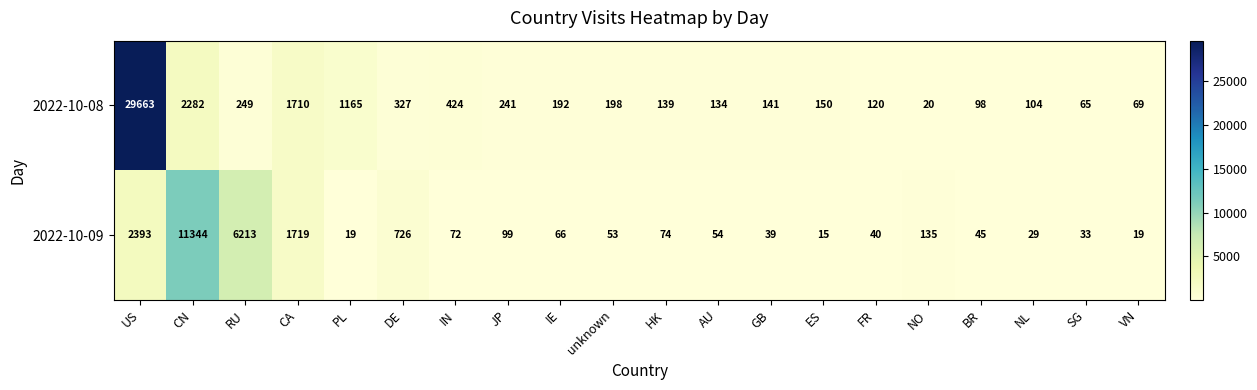

Which series has the largest range (max minus min)?

2022-10-08